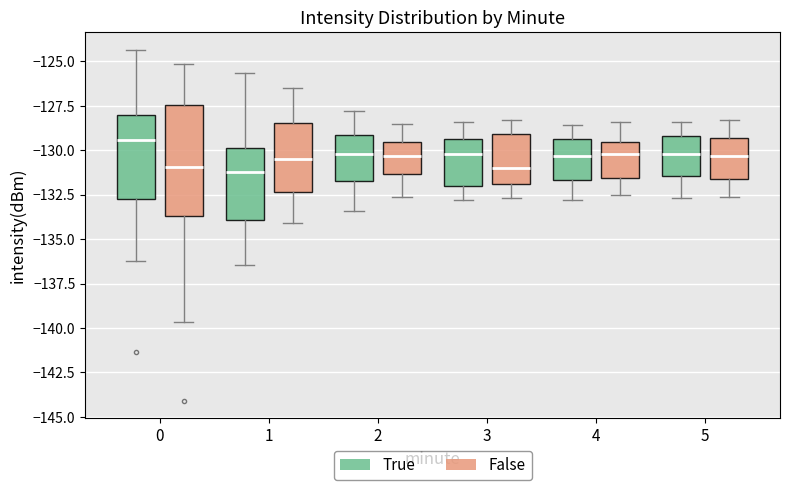

Reading left to right, read every box against the y-axis: the position of its median line, the range the box covers, and the ends of its whiskers. The values are not printed on the chart, so give them approximately, as read against the axis.

0 (True): median -129.5, box -133.0 to -128.0, whiskers -136.0 to -124.5
0 (False): median -131.0, box -133.5 to -127.5, whiskers -139.5 to -125.0
1 (True): median -131.0, box -134.0 to -130.0, whiskers -136.5 to -125.5
1 (False): median -130.5, box -132.5 to -128.5, whiskers -134.0 to -126.5
2 (True): median -130.0, box -131.5 to -129.0, whiskers -133.5 to -128.0
2 (False): median -130.5, box -131.5 to -129.5, whiskers -132.5 to -128.5
3 (True): median -130.0, box -132.0 to -129.5, whiskers -133.0 to -128.5
3 (False): median -131.0, box -132.0 to -129.0, whiskers -132.5 to -128.5
4 (True): median -130.5, box -131.5 to -129.5, whiskers -133.0 to -128.5
4 (False): median -130.0, box -131.5 to -129.5, whiskers -132.5 to -128.5
5 (True): median -130.0, box -131.5 to -129.0, whiskers -132.5 to -128.5
5 (False): median -130.5, box -131.5 to -129.5, whiskers -132.5 to -128.5